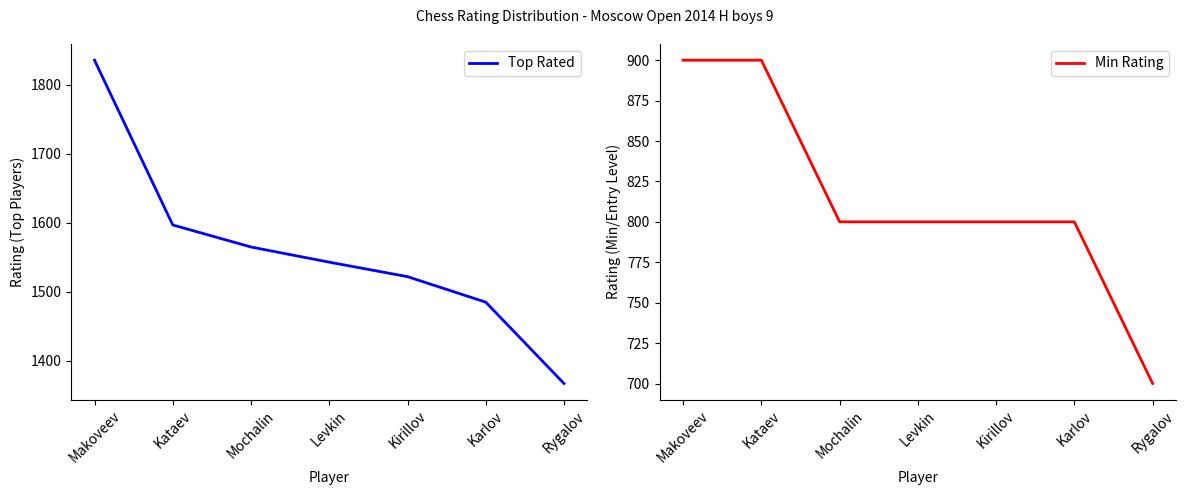

What is the label of the 1st point from the right?

Rygalov